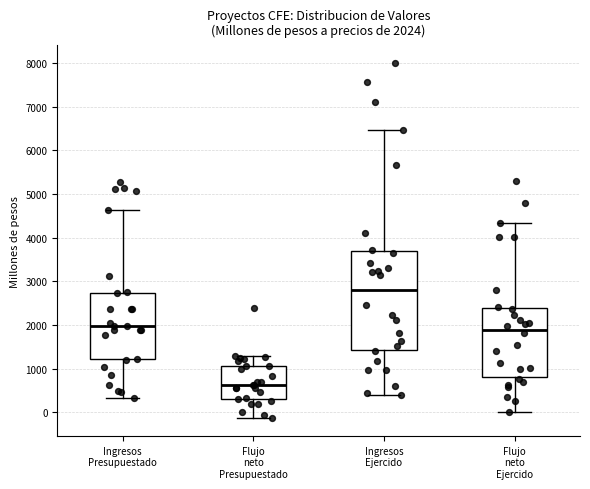

Which box's median line is the lowest?

Flujo neto Presupuestado